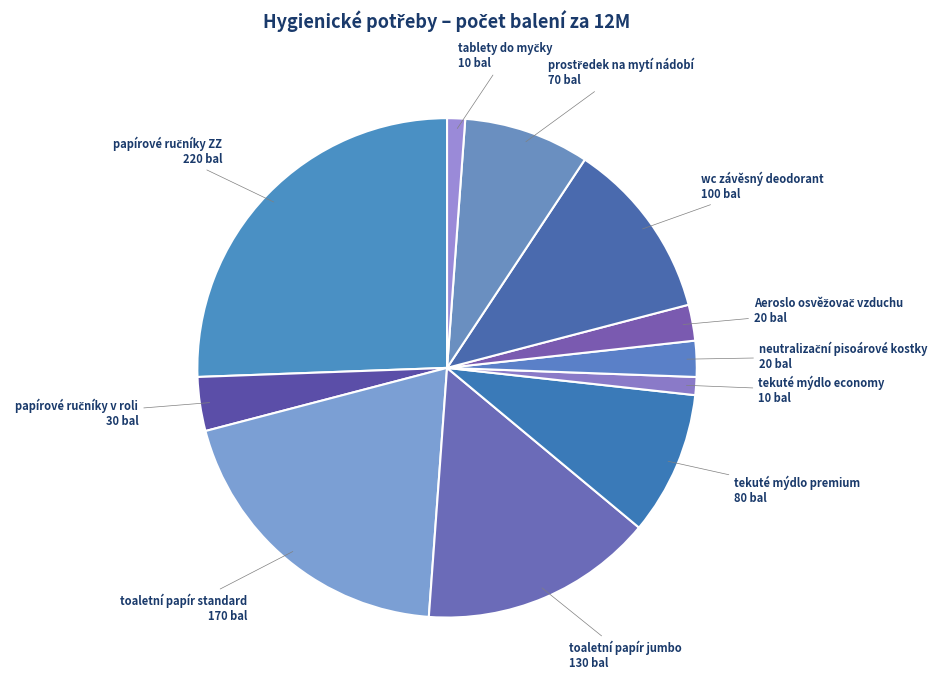

How many segments does this pie chart have?

11